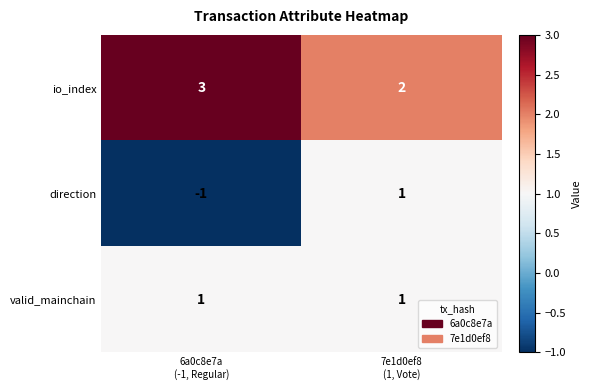

Which series has the largest total across all categories?

io_index